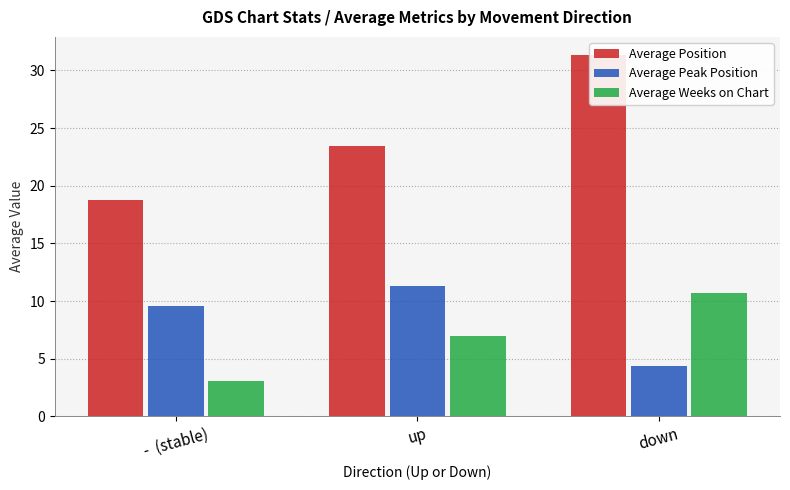

At which label does Average Peak Position reach its peak?

up